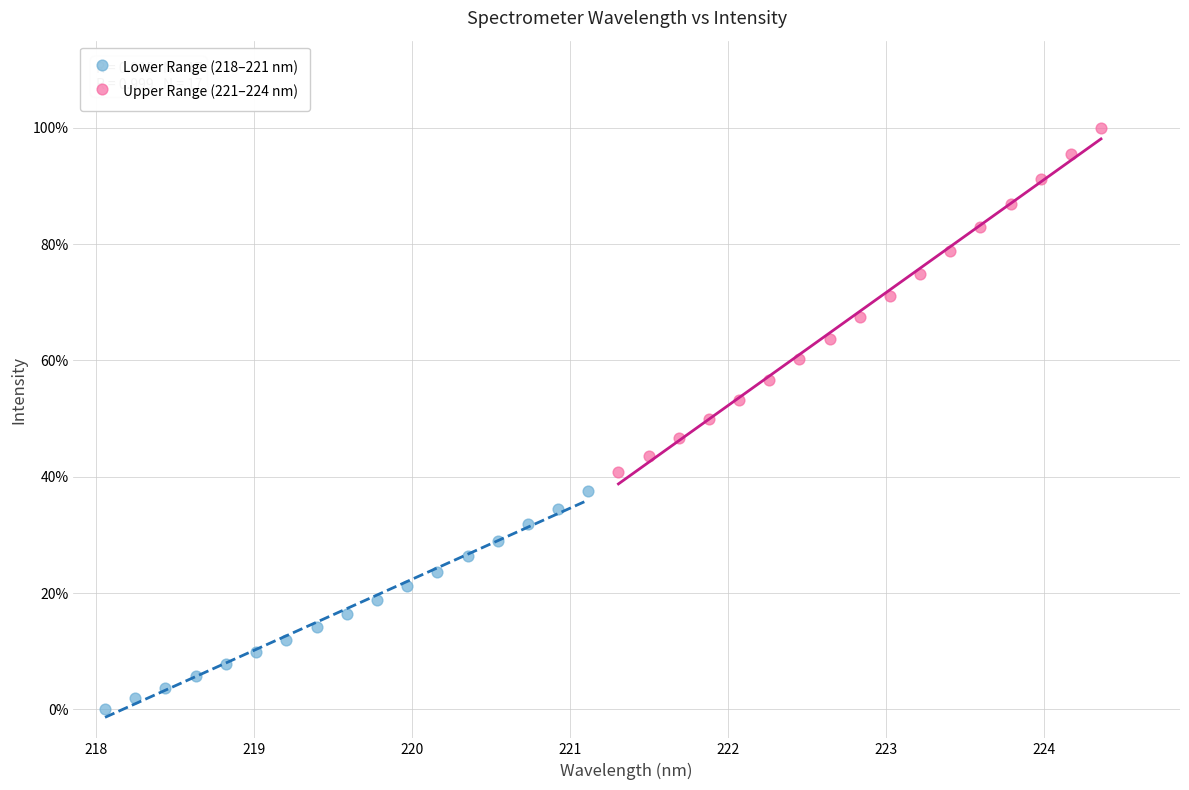

Which series reaches the maximum Y coordinate?

Upper Range (221–224 nm)